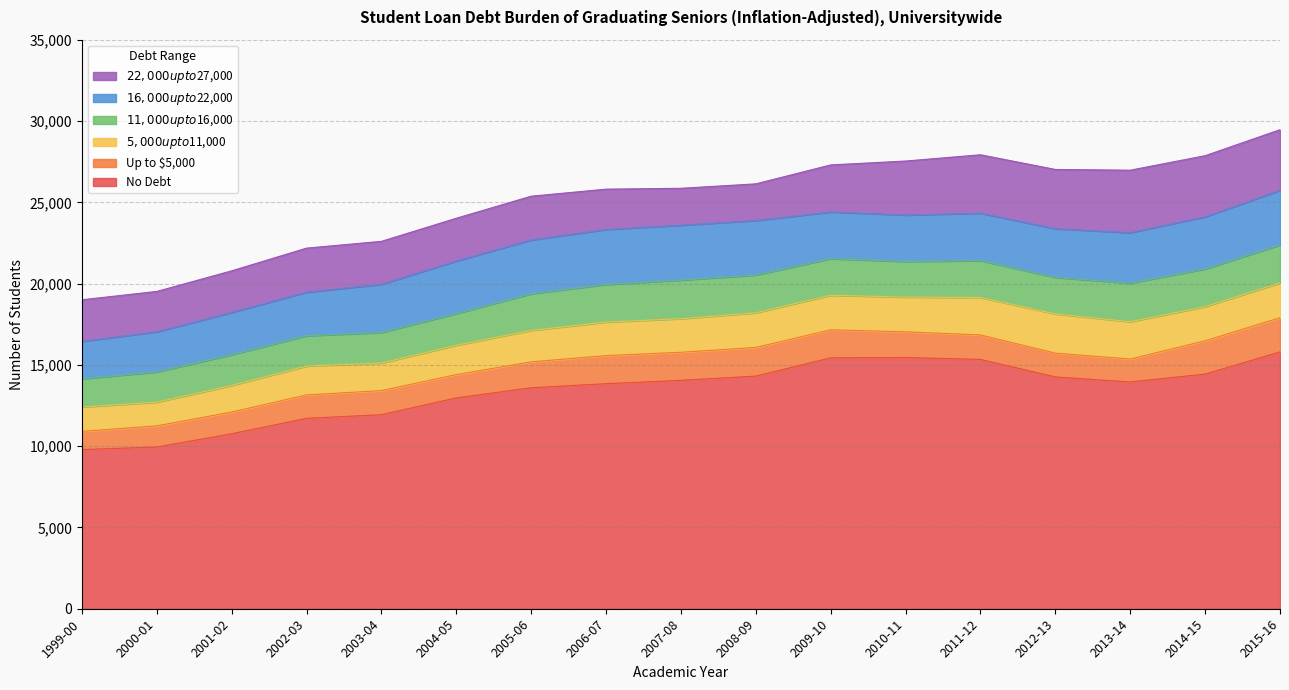

At which category is the sum across all series the highest?

2015-16